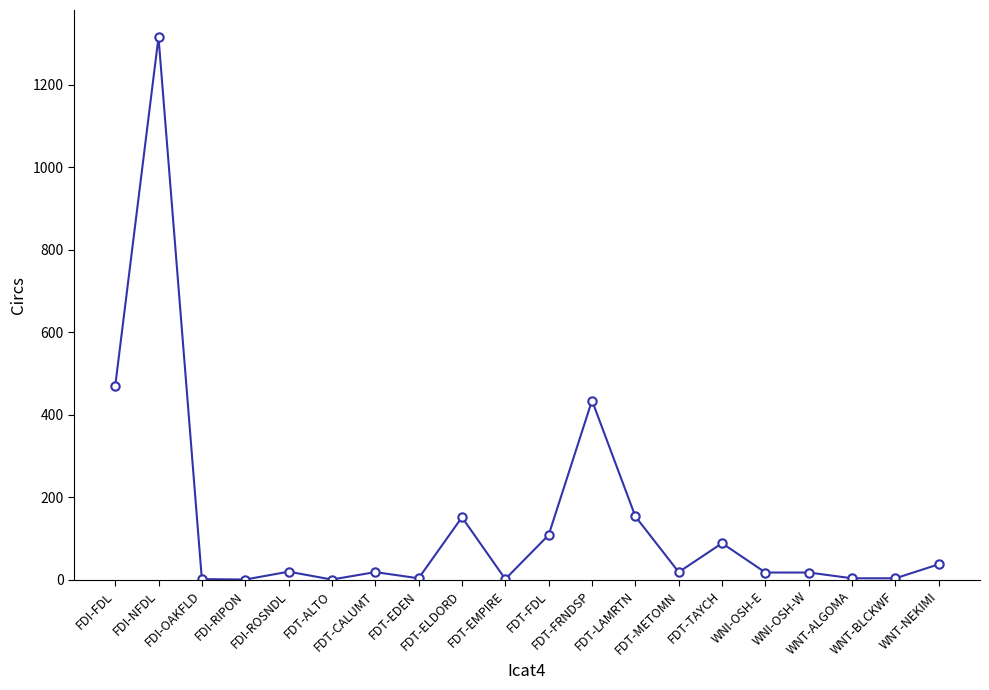

What is the sum of the values at FDT-ALTO and FDI-OAKFLD?

3